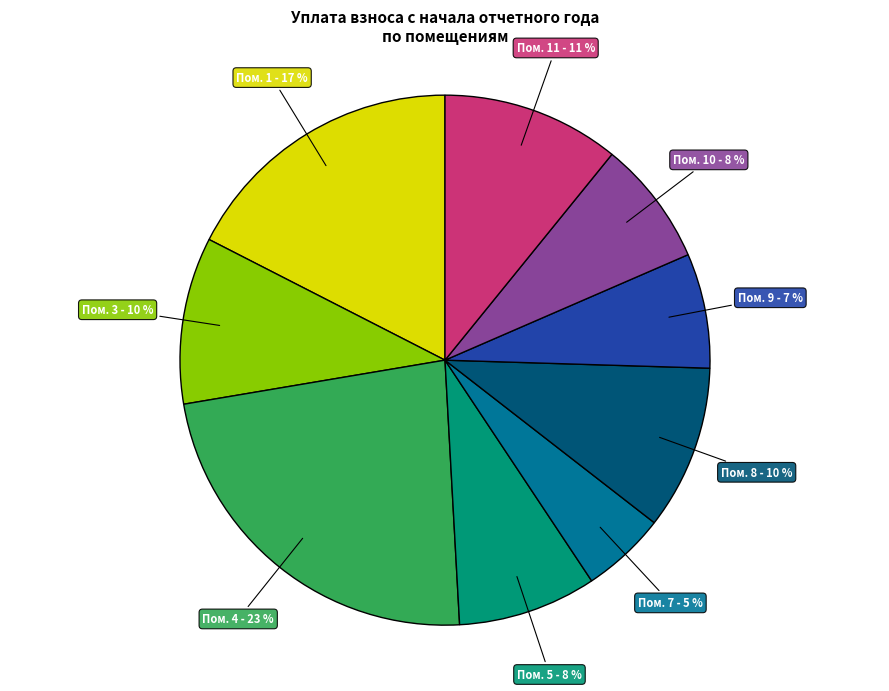

To the nearest percent, what is the average slice percentage?

11%